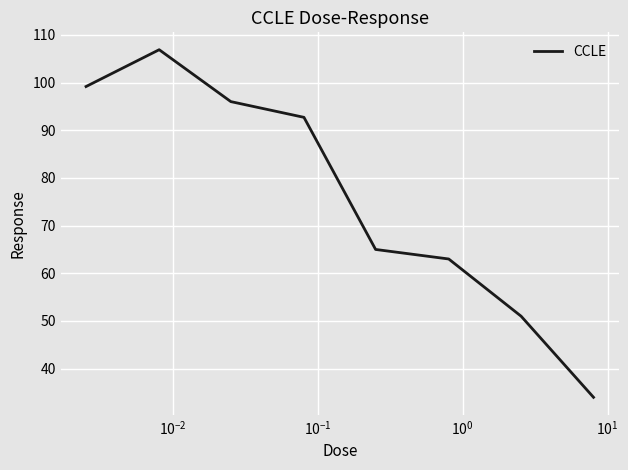

What is the difference between the maximum and second lowest values?

55.9